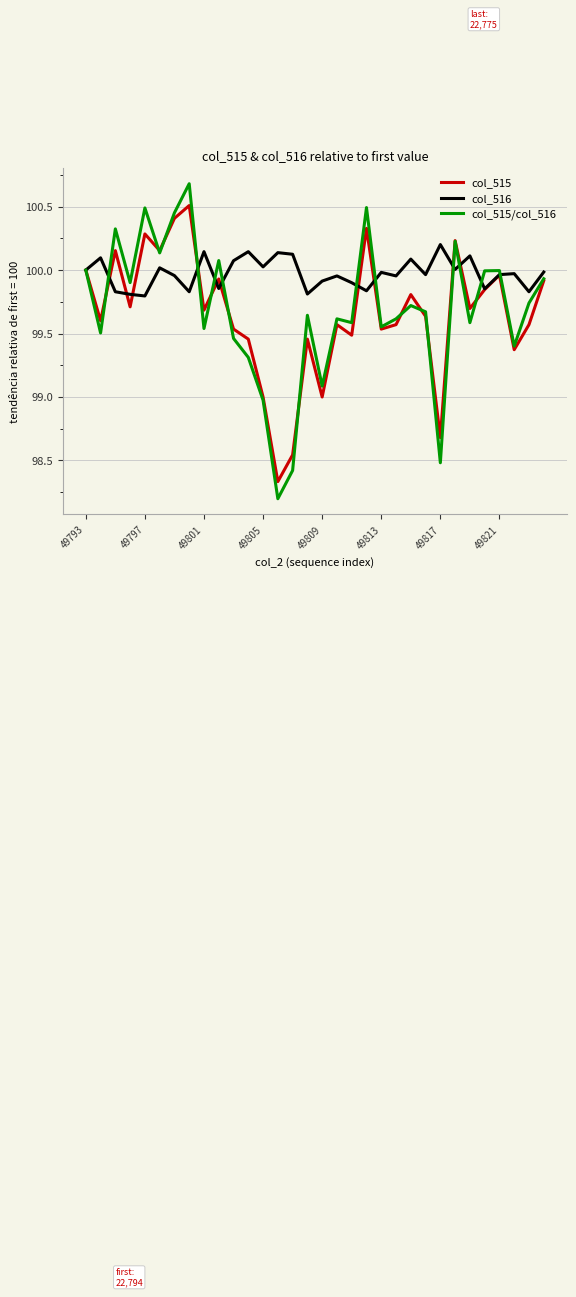

Which series has the largest total across all categories?

col_516